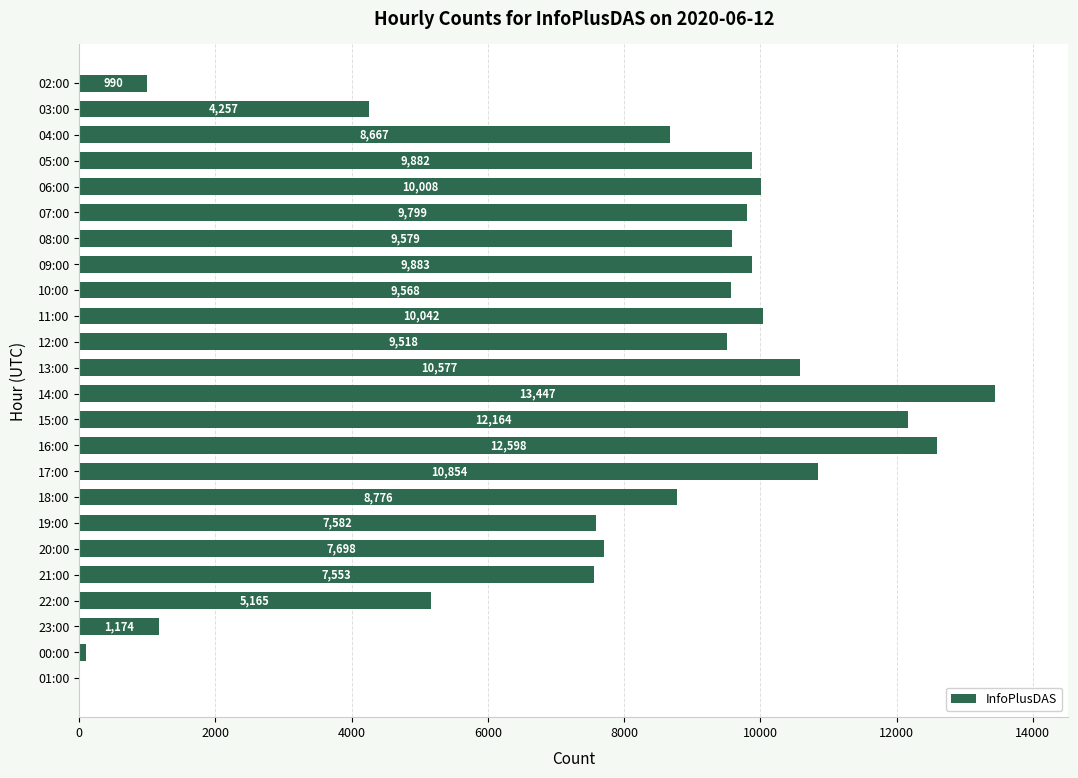

How many data points does each series have?

24